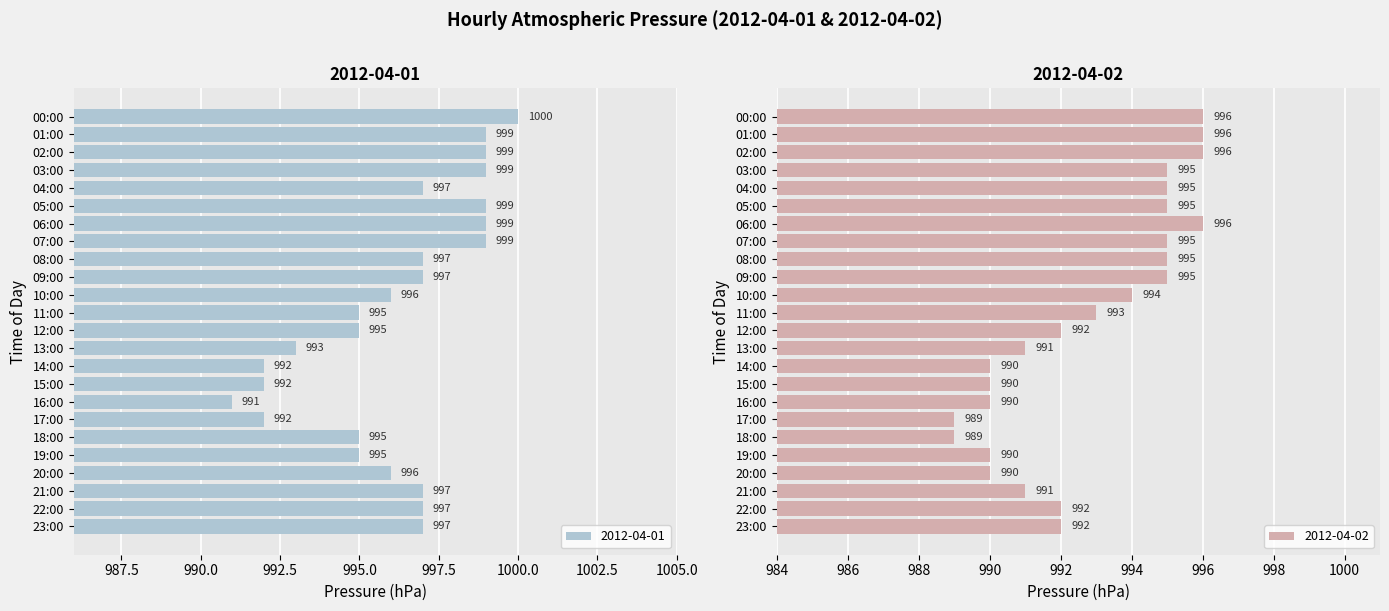

What value does the 2012-04-02 series have at 08:00?

995